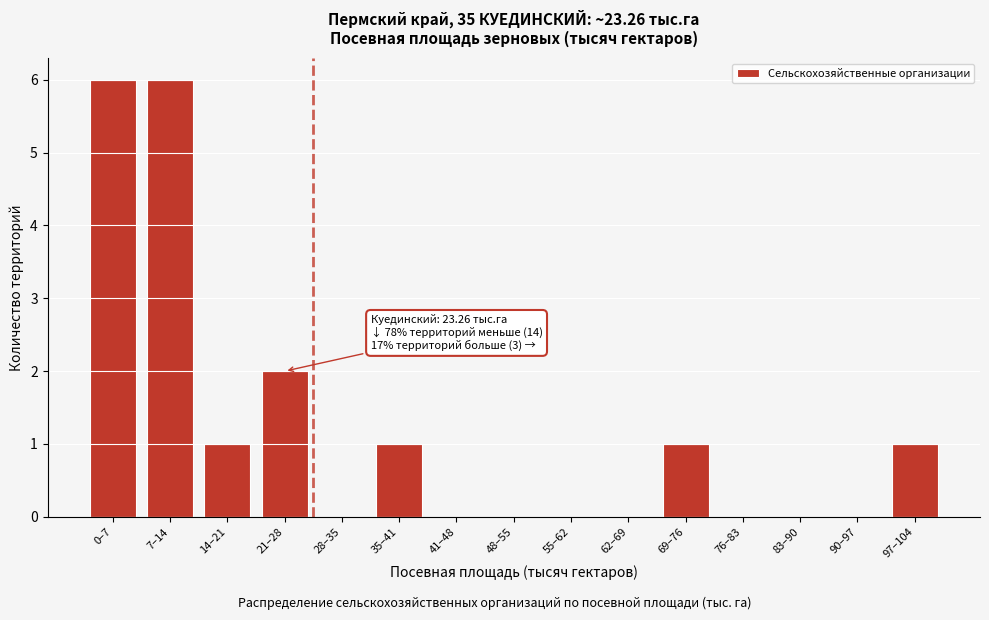

Reading left to right, list all the values displayed in this chart.

0–7=6	7–14=6	14–21=1	21–28=2	28–35=0	35–41=1	41–48=0	48–55=0	55–62=0	62–69=0	69–76=1	76–83=0	83–90=0	90–97=0	97–104=1